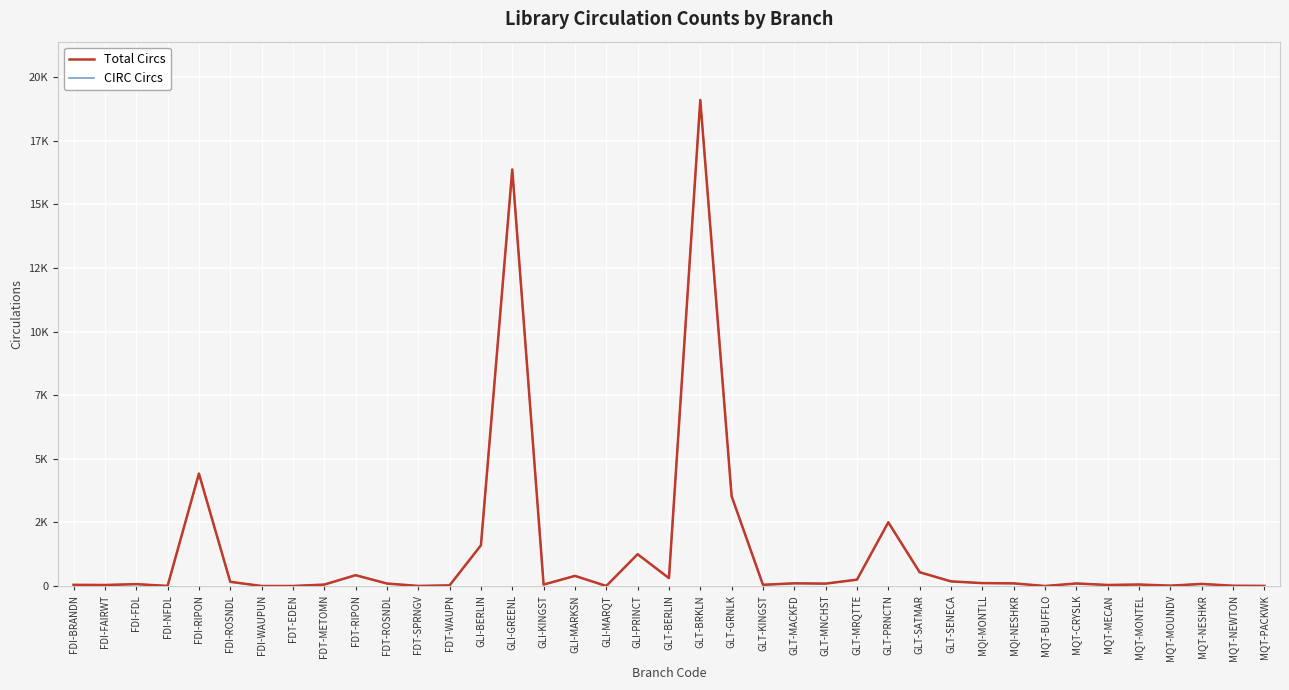

What is the smallest value displayed?

1